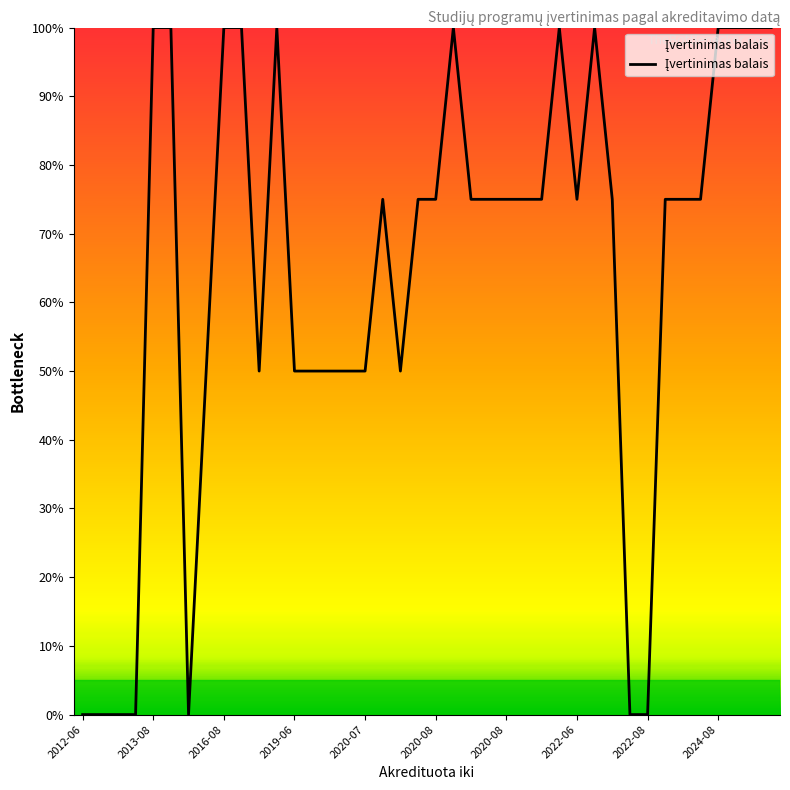

What is the sum of all values?

2575